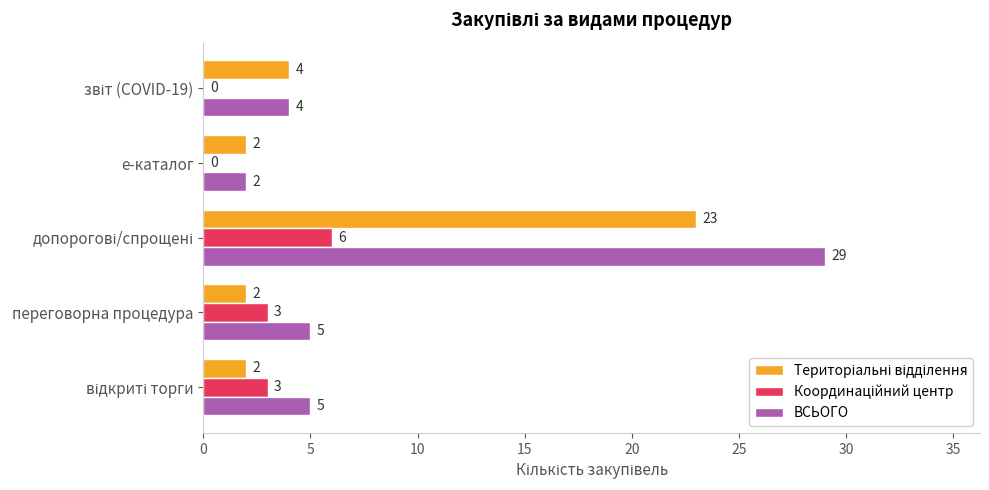

Which series has the largest total across all categories?

ВСЬОГО